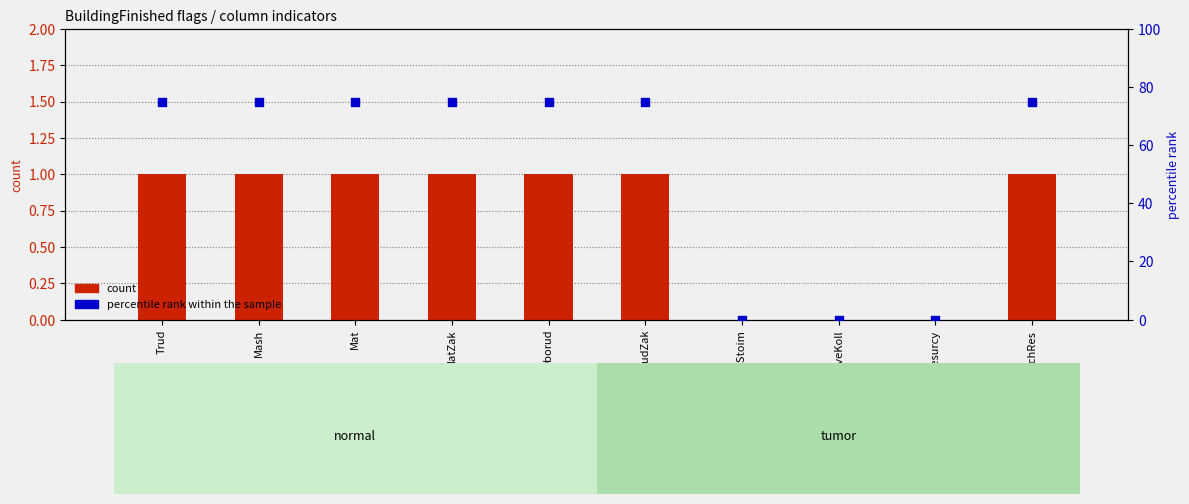

At which category is the sum across all series the highest?

Trud